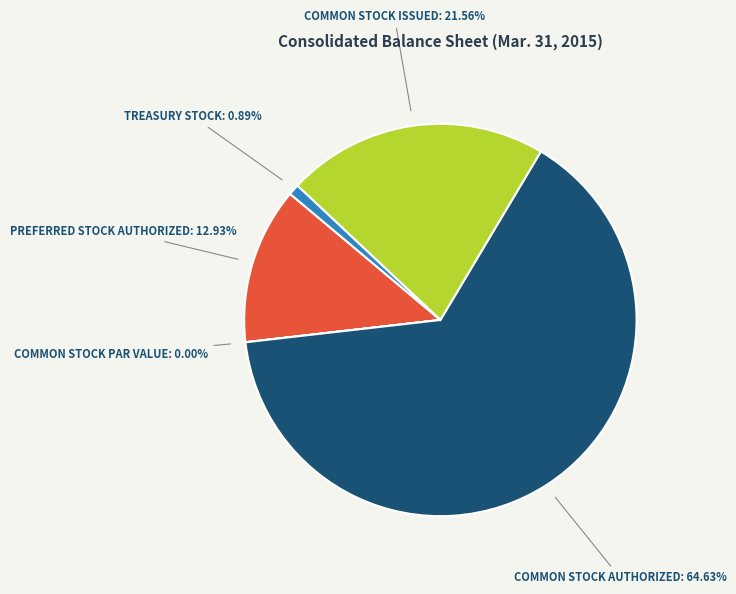

Does any single category account for the majority?

Yes